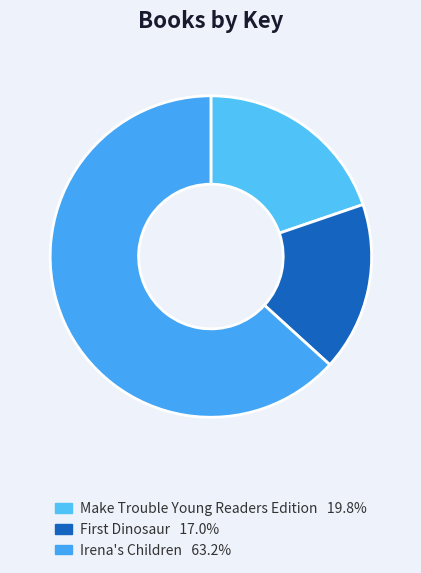

What is the largest slice in the pie chart?

Irena's Children